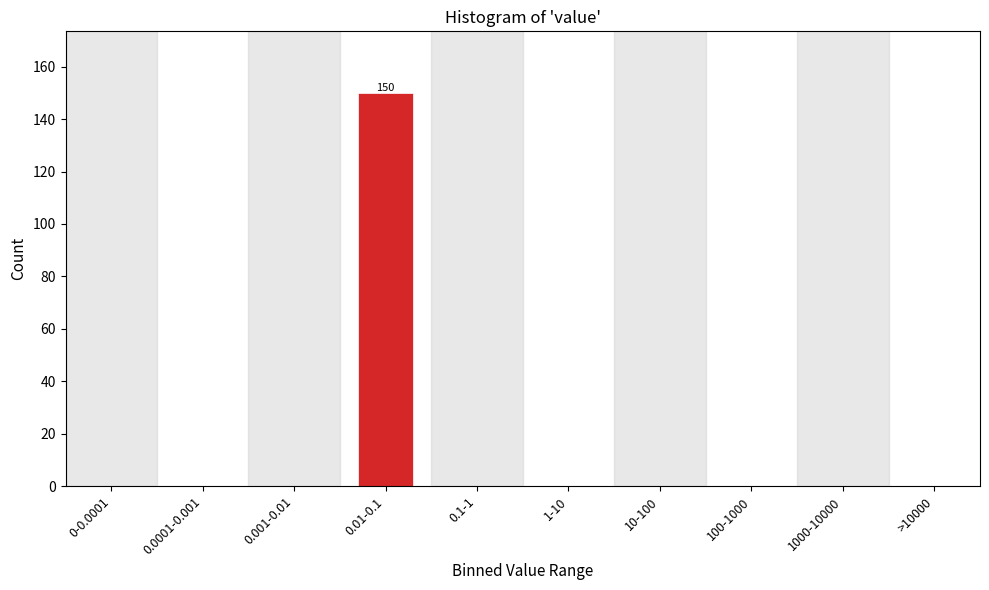

Reading right to left, list all the values displayed in this chart.

>10000=0	1000-10000=0	100-1000=0	10-100=0	1-10=0	0.1-1=0	0.01-0.1=150	0.001-0.01=0	0.0001-0.001=0	0-0.0001=0